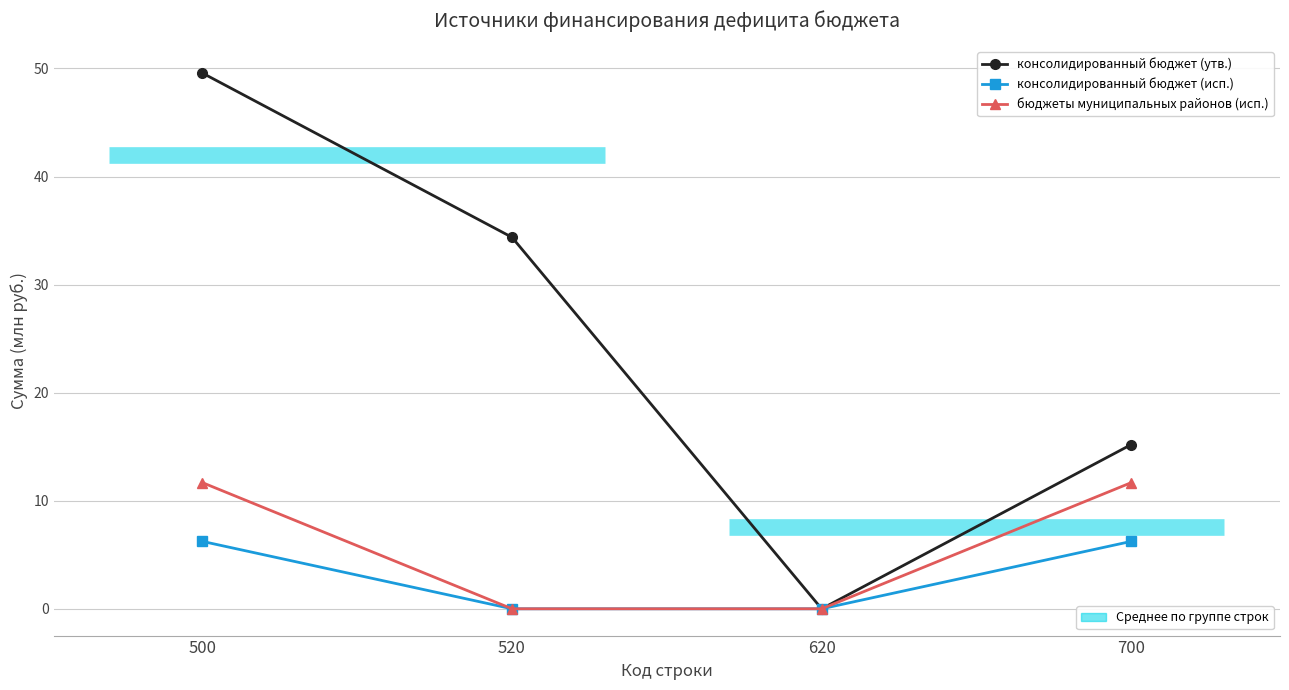

At which category does консолидированный бюджет (утв.) reach its first local valley?

620